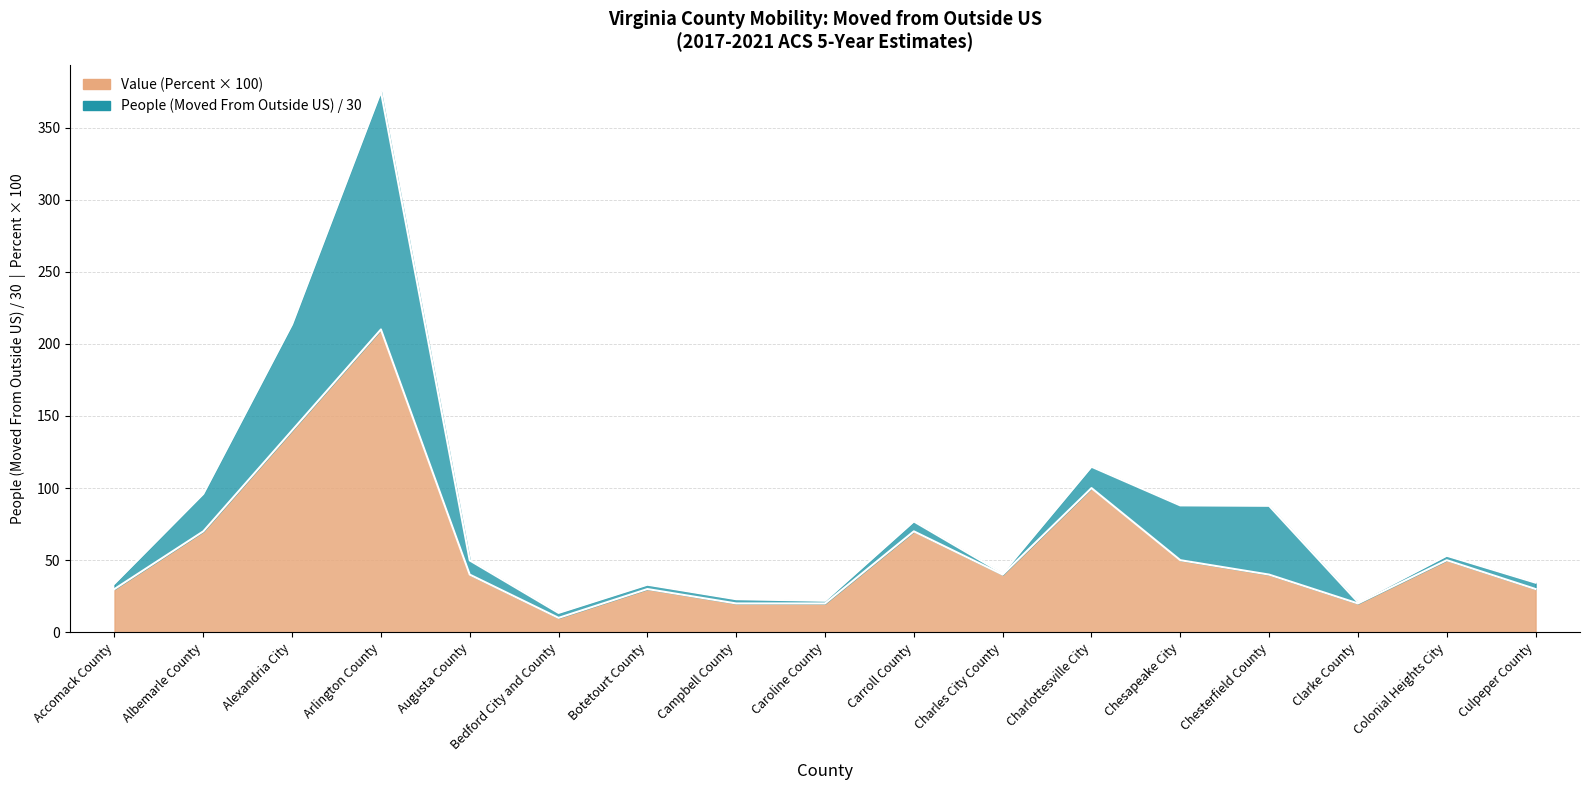

Approximately how many times larger is the value at Charles City County compared to Alexandria City?

0.3